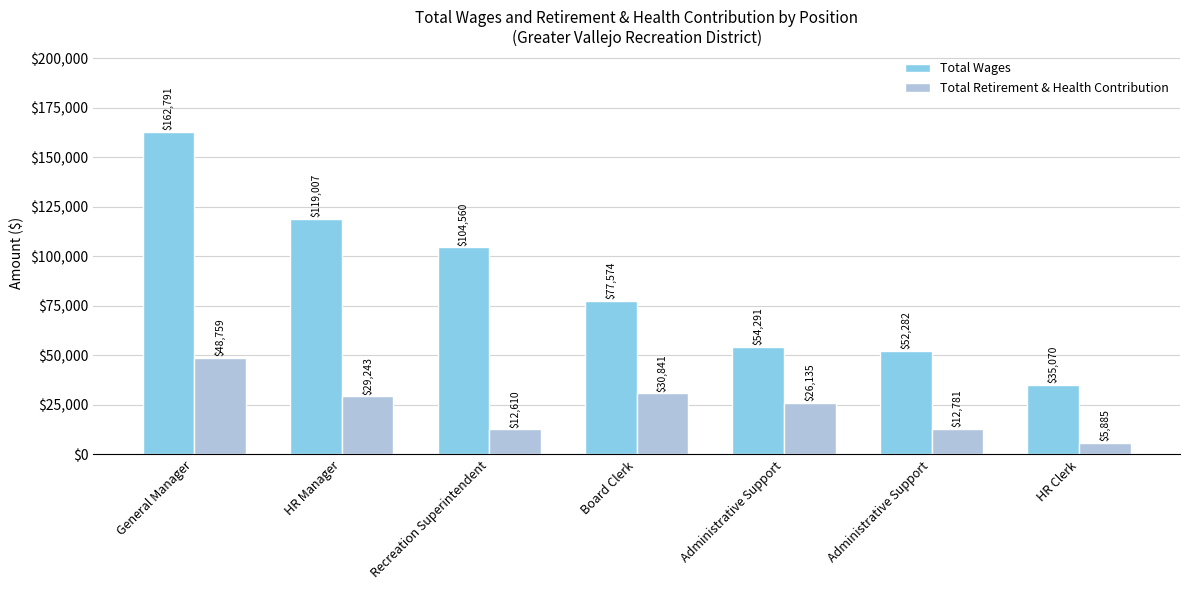

How many data points does each series have?

7